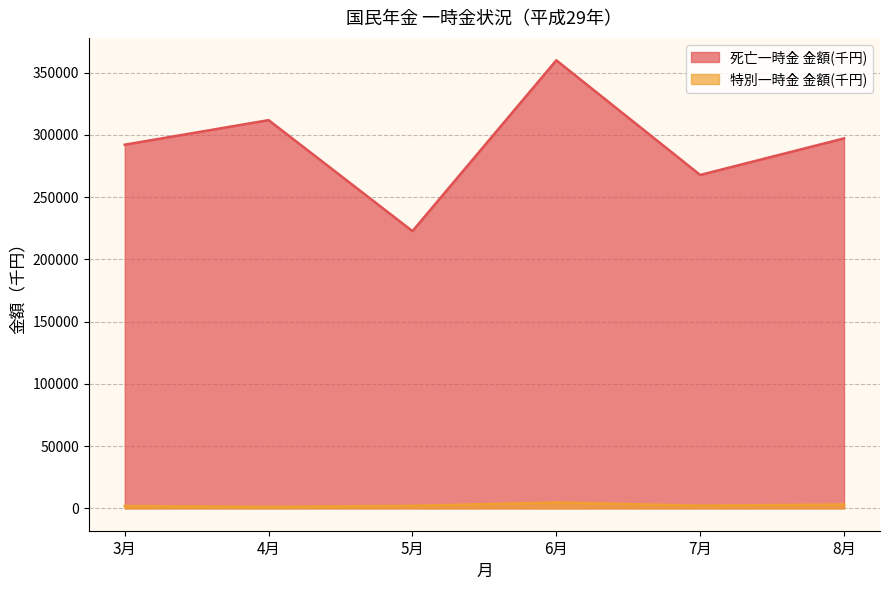

What is the maximum value for 死亡一時金 金額(千円)?

359894